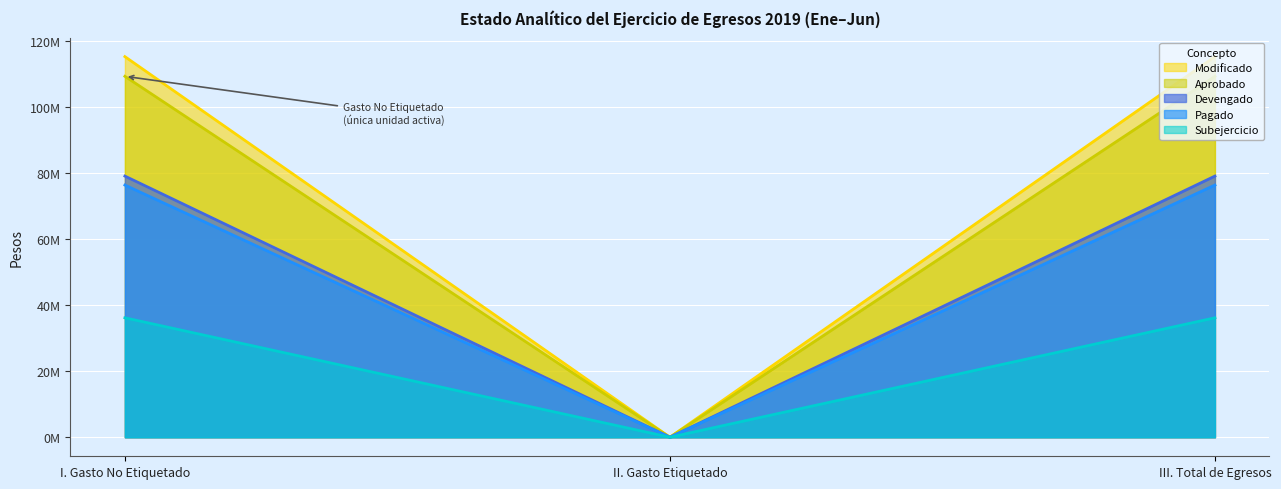

Is the value of Modificado at I. Gasto No Etiquetado greater than the value of Aprobado at III. Total de Egresos?

Yes